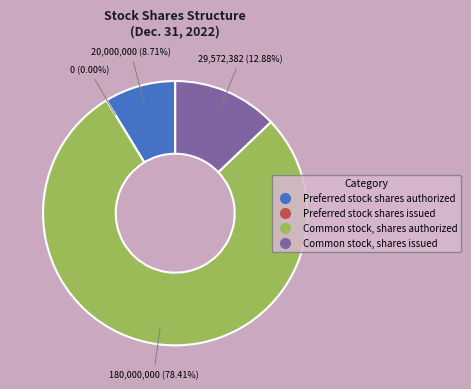

What portion of the pie excludes Preferred stock shares authorized?

91.3%